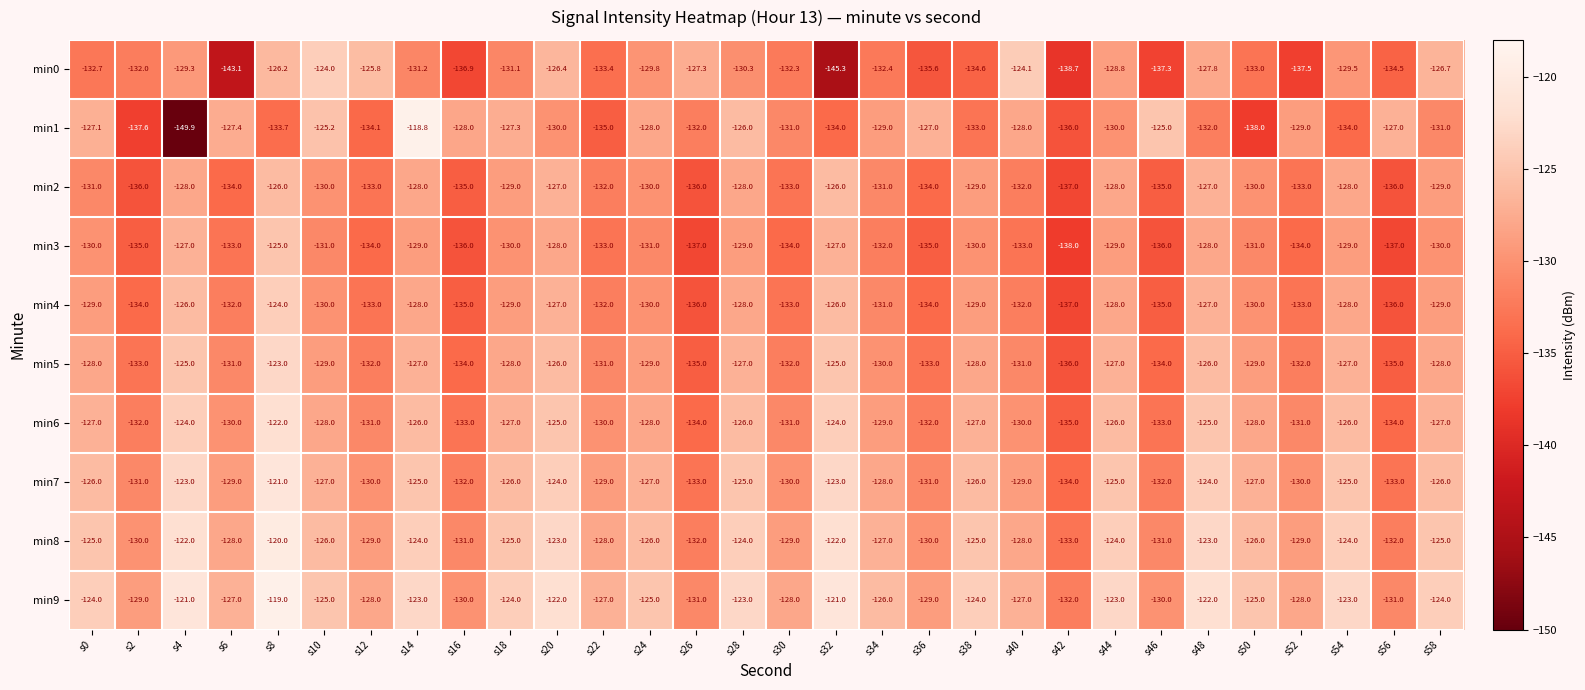

What is the sum of all min2 values?

-3931.0